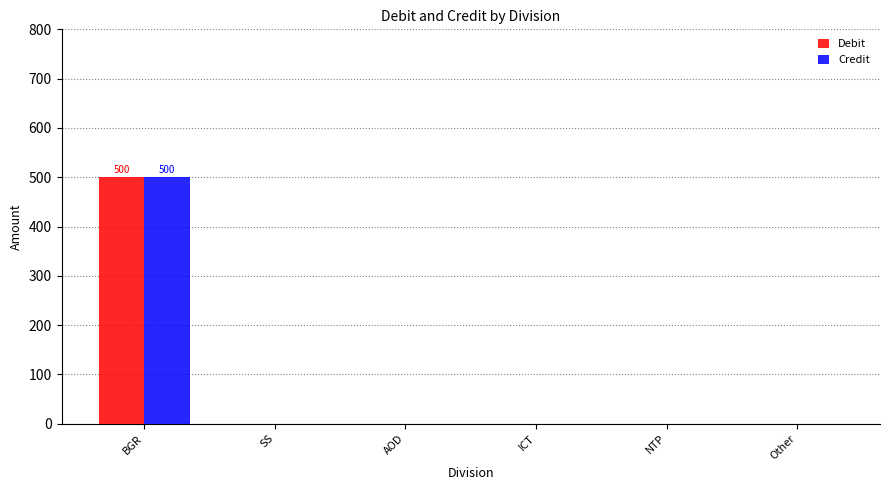

What is the sum of all Credit values?

500